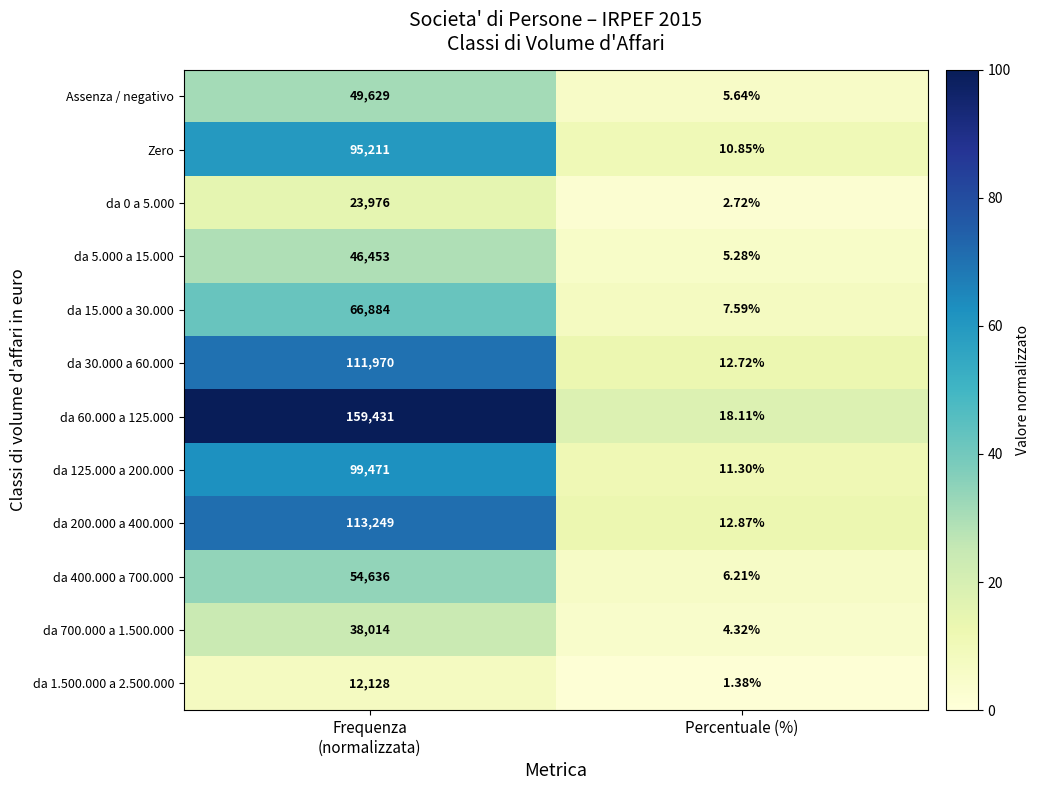

What is the spread (max minus min) of values at Frequenza
(normalizzata)?

147303.0